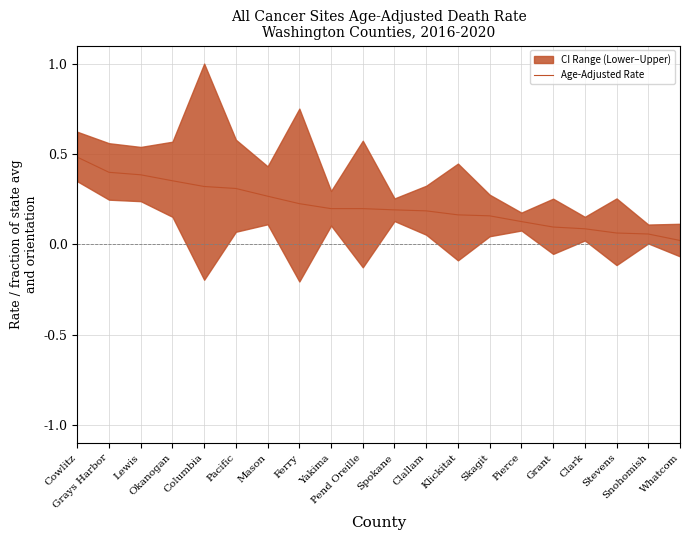

Reading left to right, list all the values displayed in this chart.

Cowlitz=0.5	Grays Harbor=0.4	Lewis=0.4	Okanogan=0.4	Columbia=0.3	Pacific=0.3	Mason=0.3	Ferry=0.2	Yakima=0.2	Pend Oreille=0.2	Spokane=0.2	Clallam=0.2	Klickitat=0.2	Skagit=0.2	Pierce=0.1	Grant=0.1	Clark=0.1	Stevens=0.1	Snohomish=0.1	Whatcom=0.0